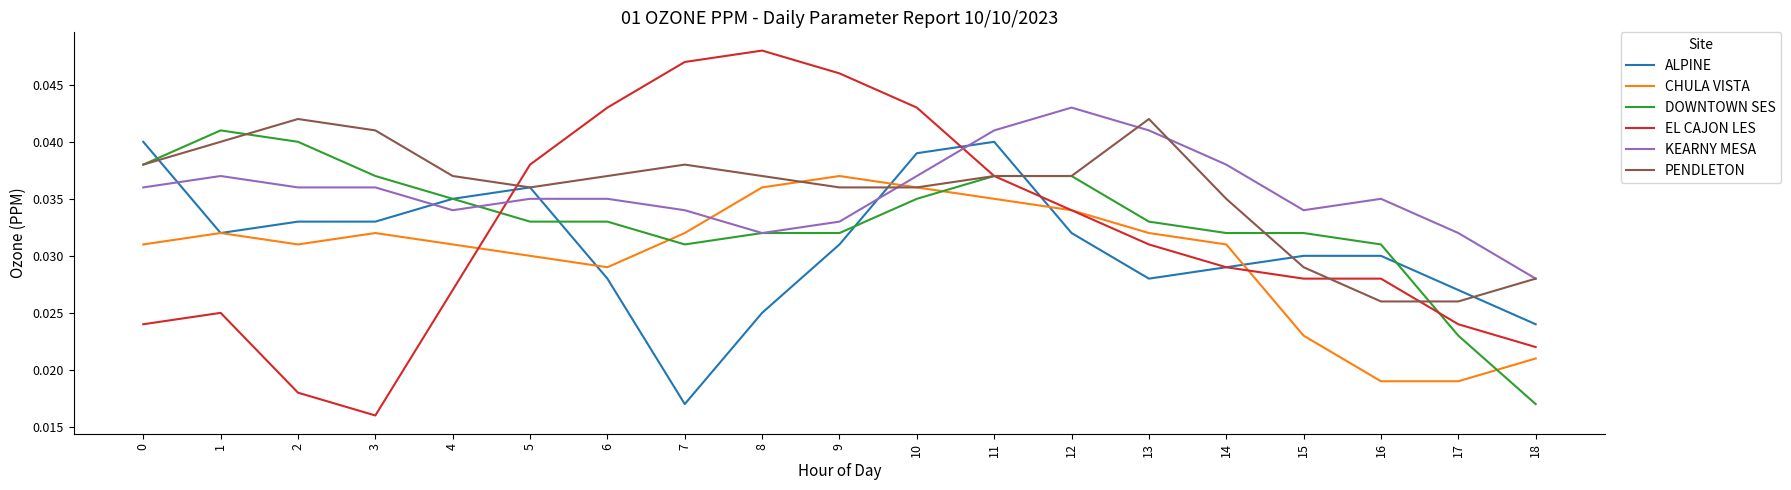

How many series are shown in this chart?

6